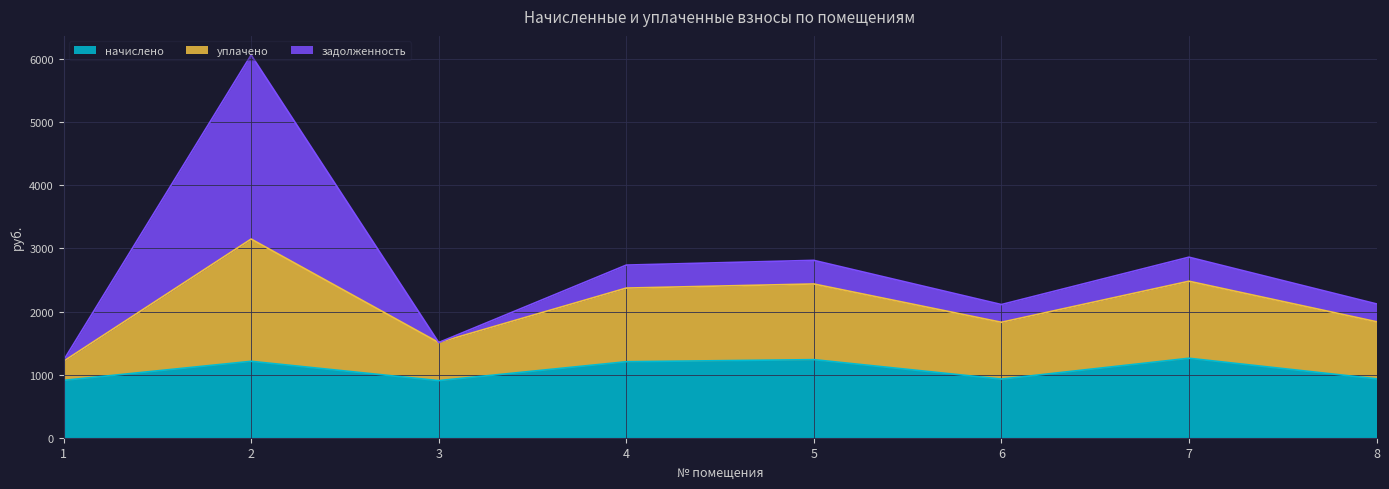

What is the total value across all series at 5?

2811.1